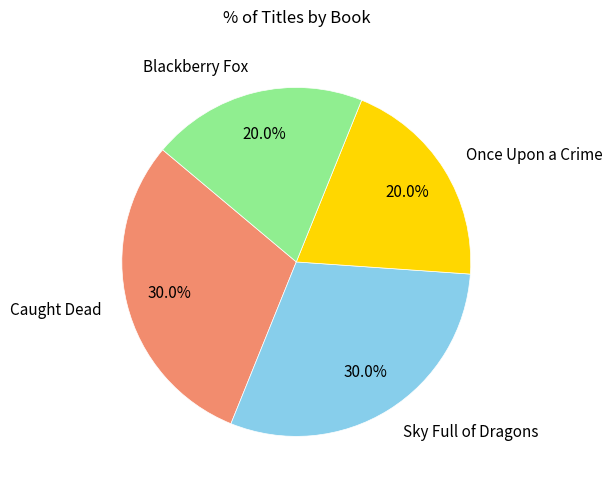

To the nearest percent, what percentage of the pie is Once Upon a Crime?

20%